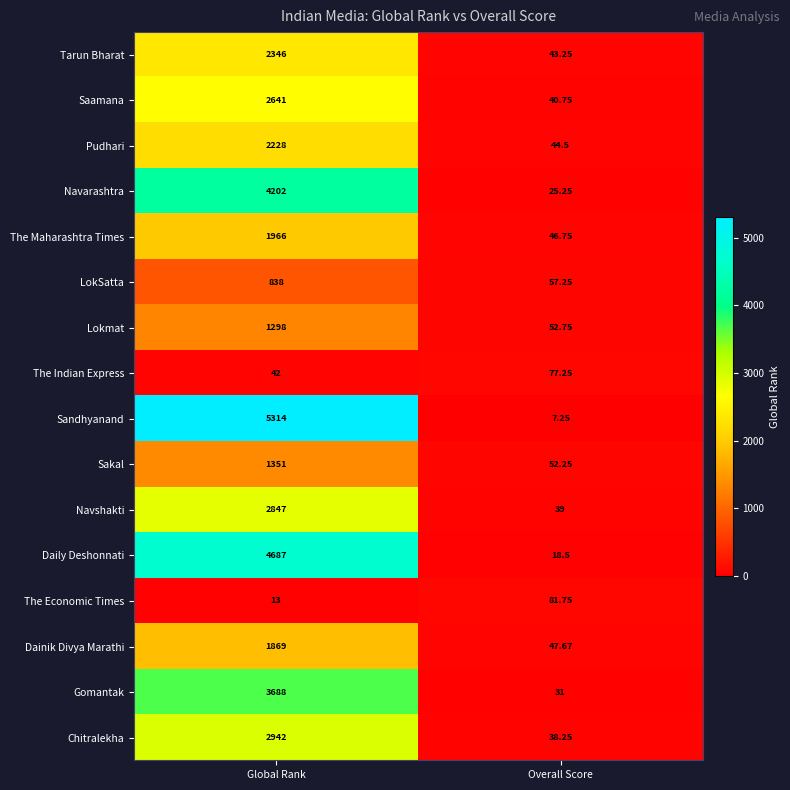

Which series changed the most between Global Rank and Overall Score?

Sandhyanand